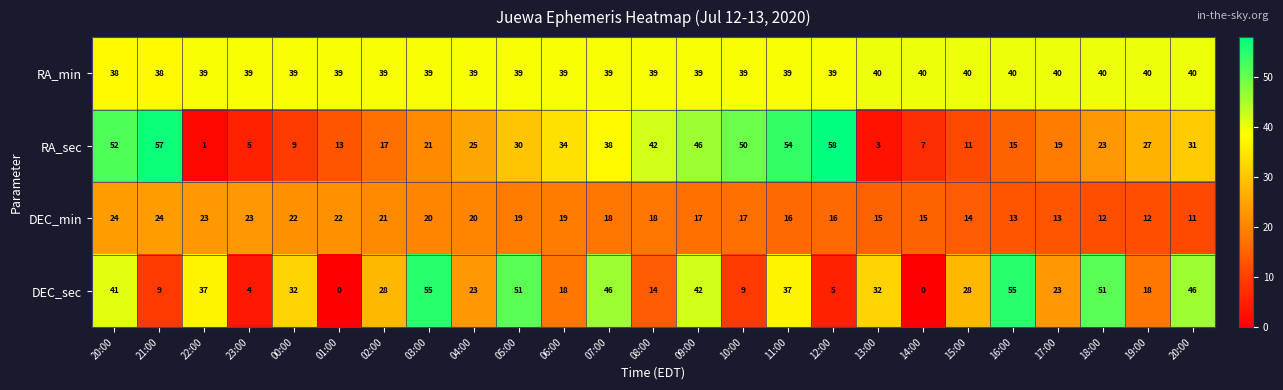

Count the number of categories in the chart.

25